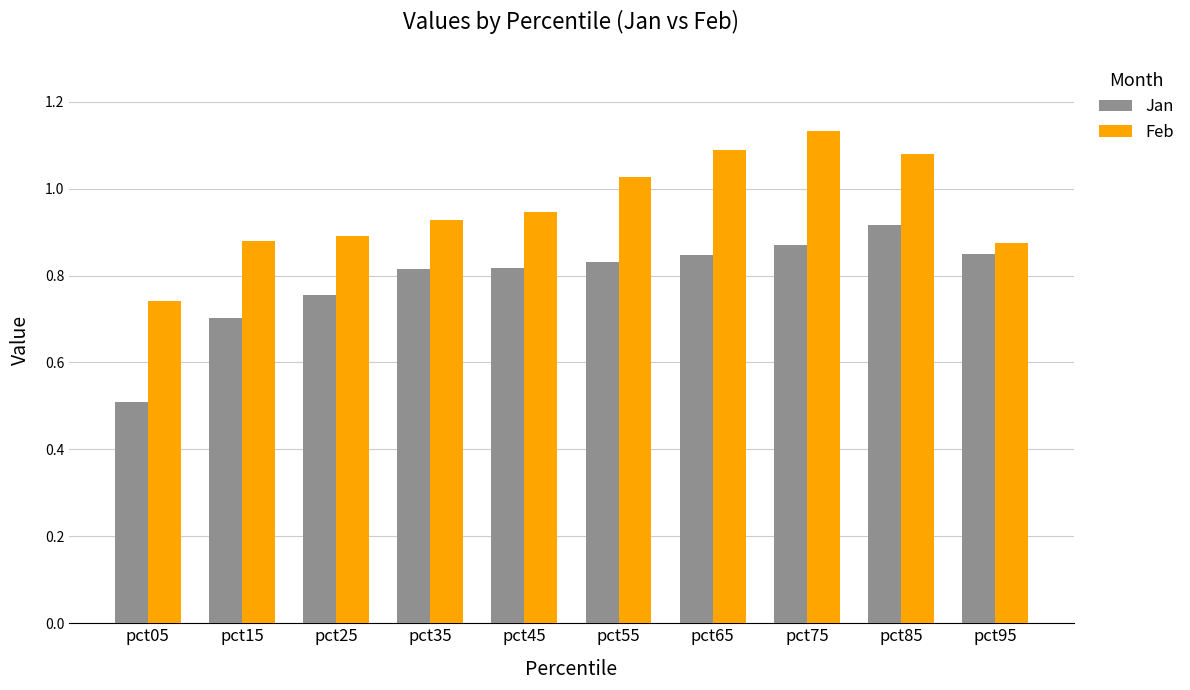

How many groups of bars are there?

10